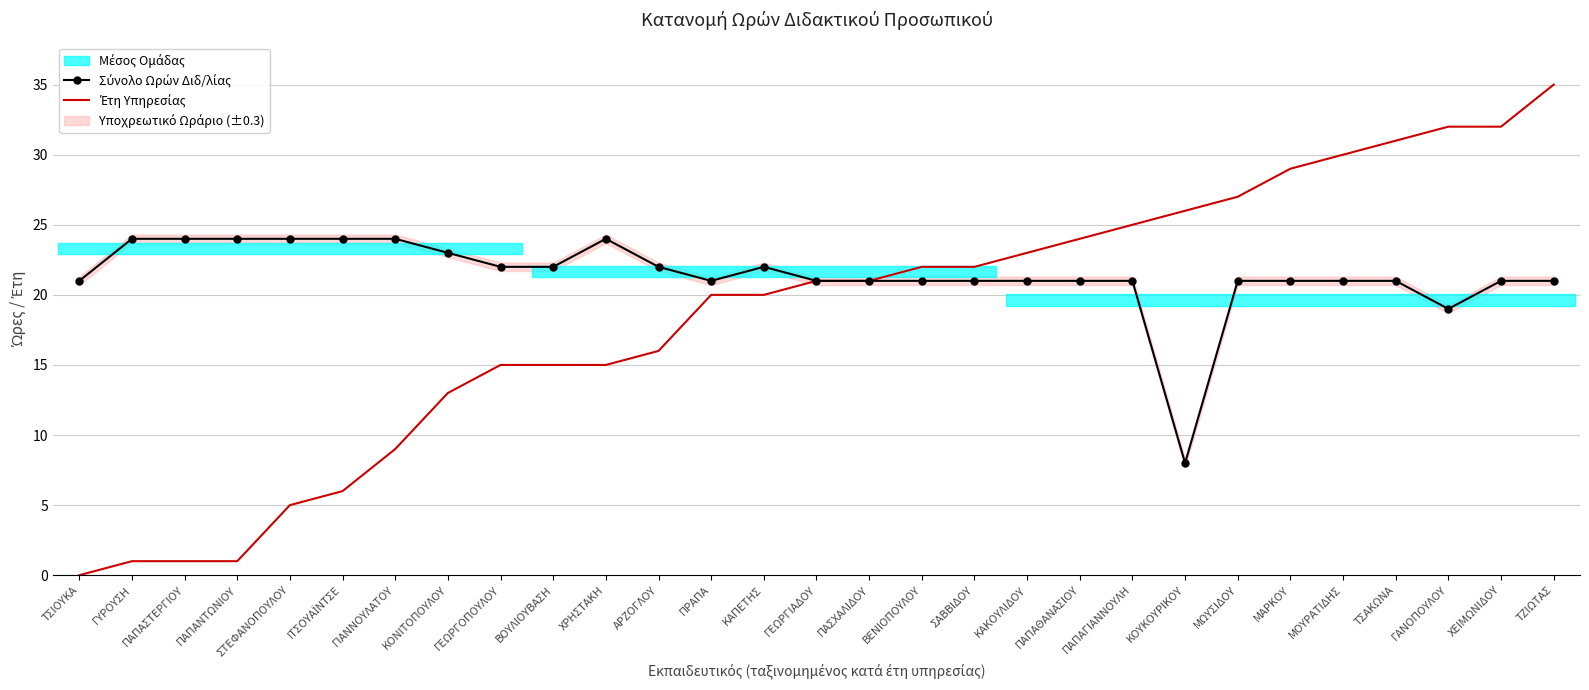

True or false: Έτη Υπηρεσίας and Σύνολο Ωρών Διδ/λίας intersect in this chart.

False